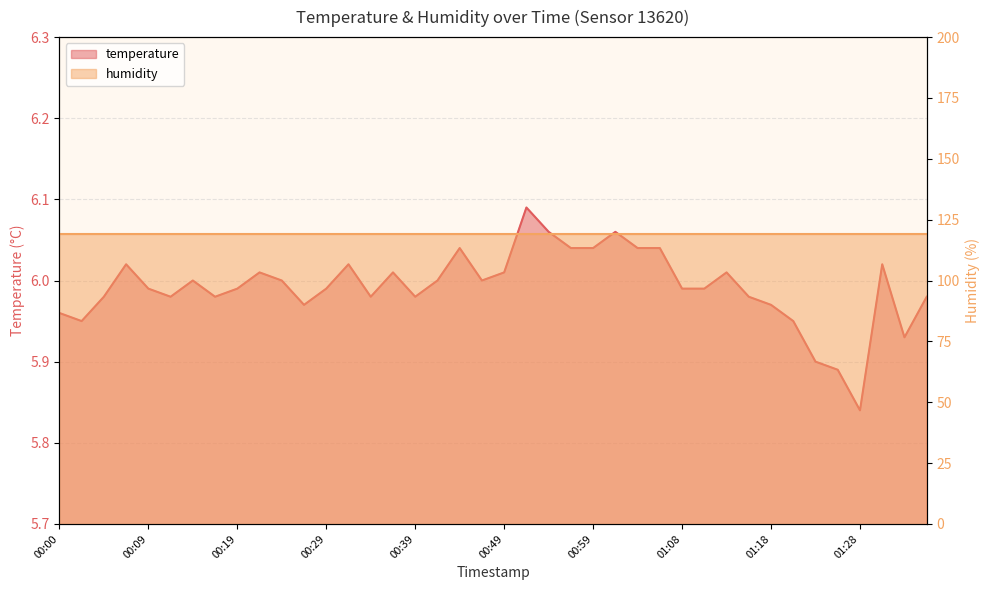

Reading left to right, what are all the values shown in this chart?

6.0	6.0	6.0	6.0	6.0	6.0	6.0	6.0	6.0	6.0	6.0	6.0	6.0	6.0	6.0	6.0	6.0	6.0	6.0	6.0	6.0	6.1	6.1	6.0	6.0	6.1	6.0	6.0	6.0	6.0	6.0	6.0	6.0	6.0	5.9	5.9	5.8	6.0	5.9	6.0